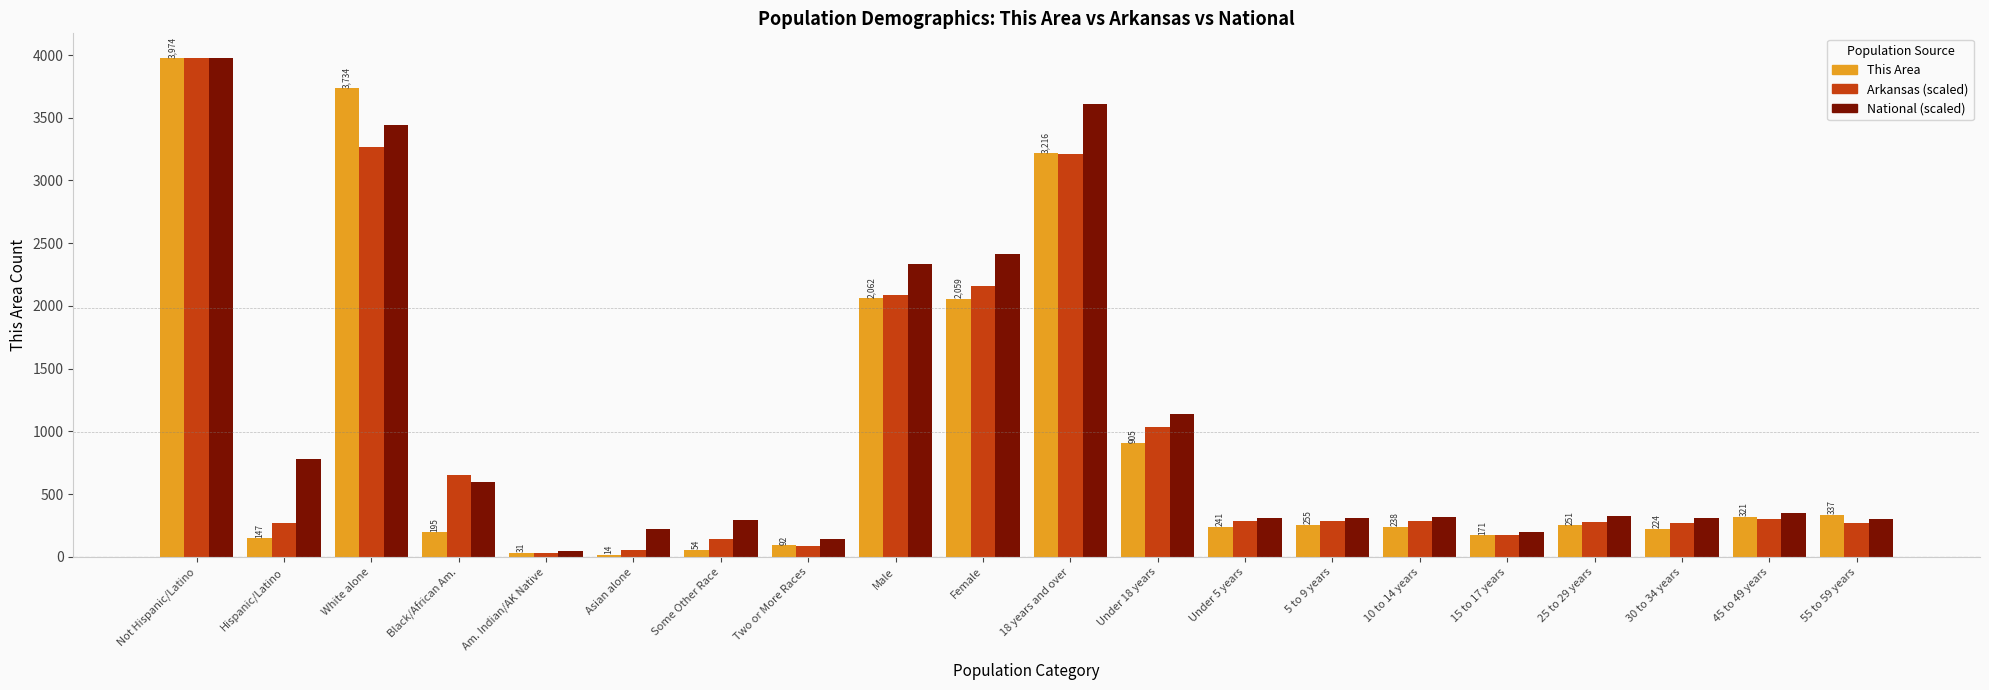

What is the sum of all This Area values?

18521.0